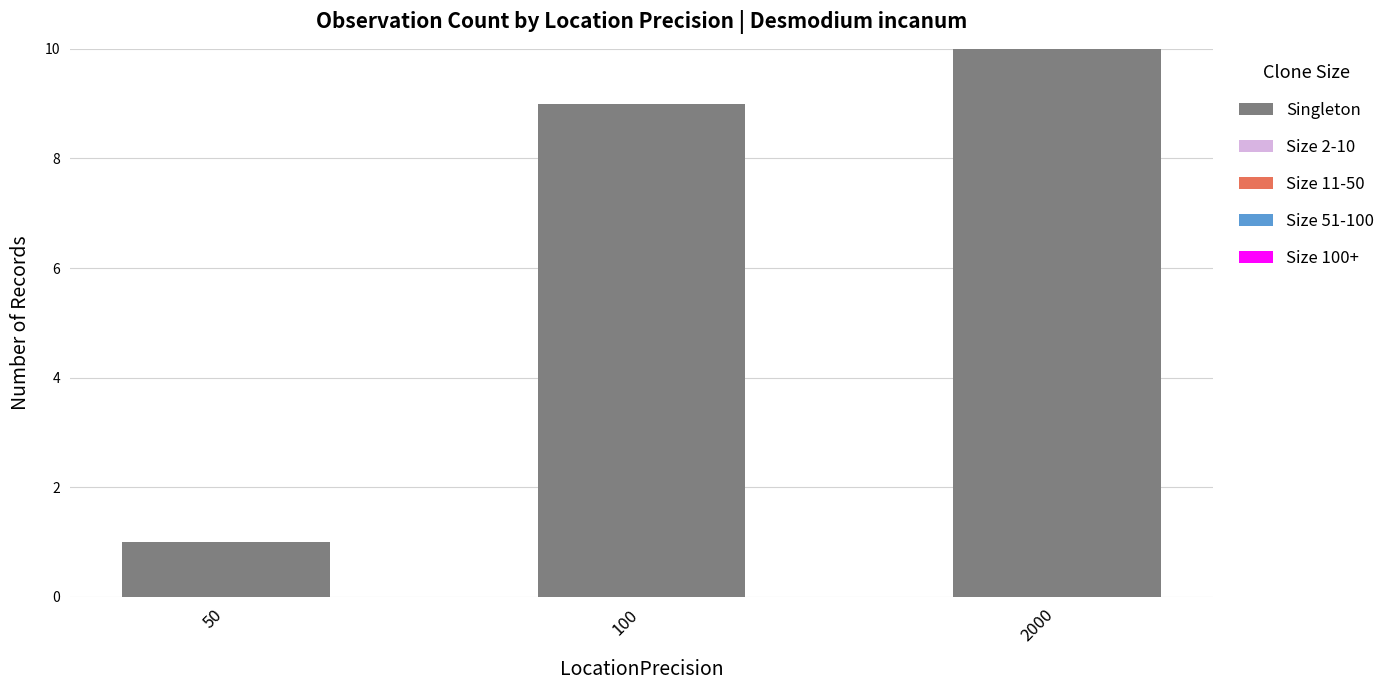

Reading left to right, transcribe all the data shown in this chart.

50=1	100=9	2000=10